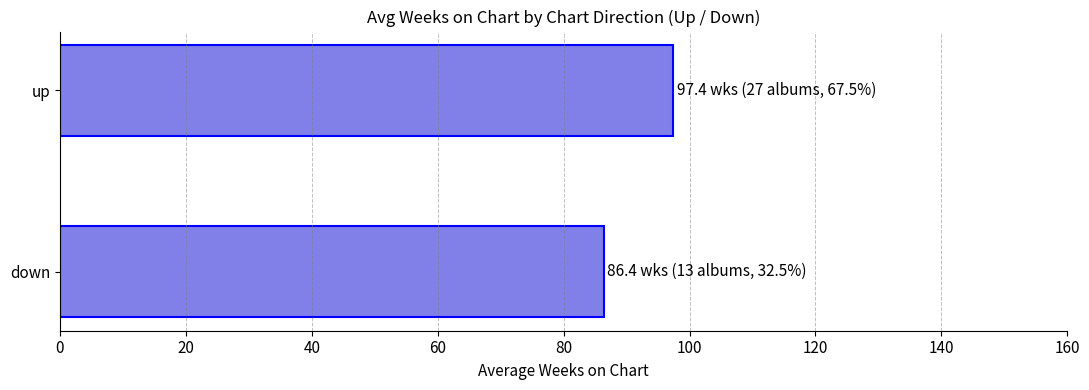

The chart shows a value of 31.3 at up. True or false?

False